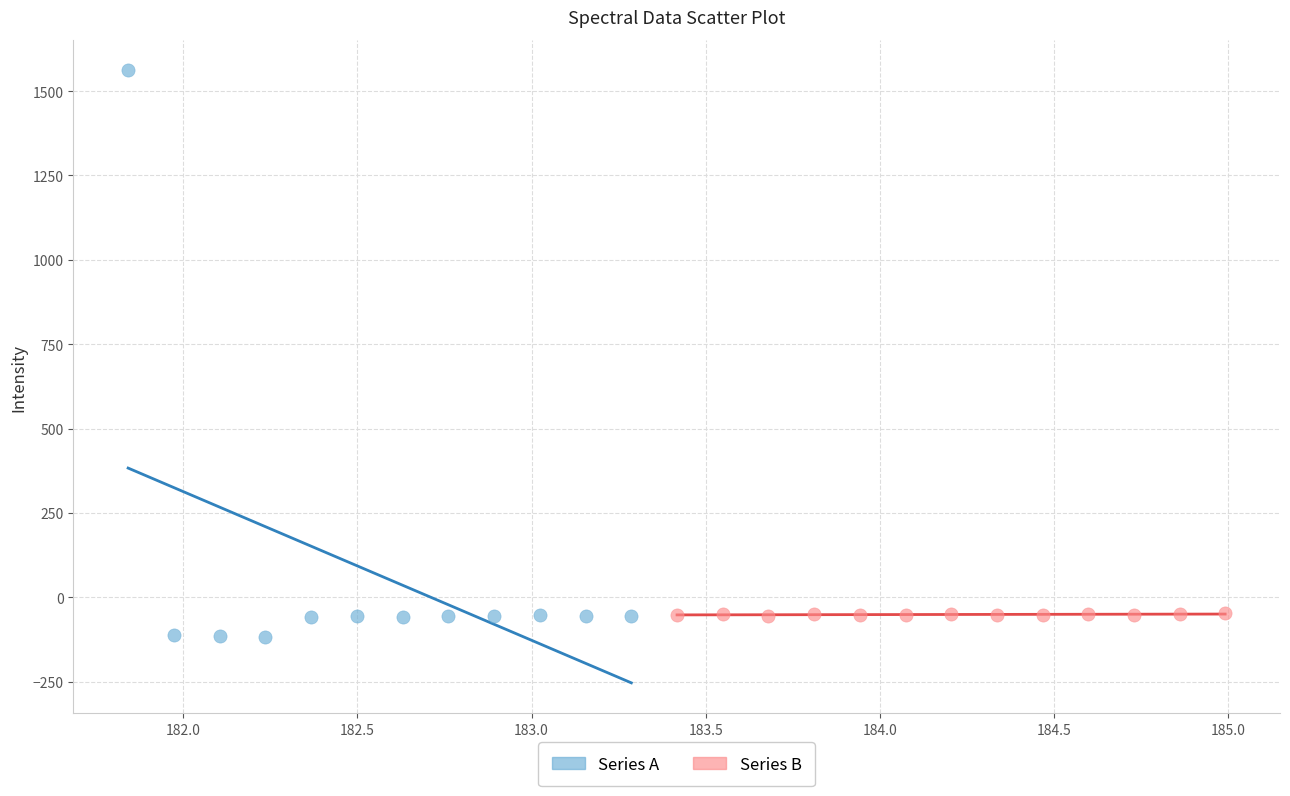

Which series has the largest Y range (max minus min)?

Series A